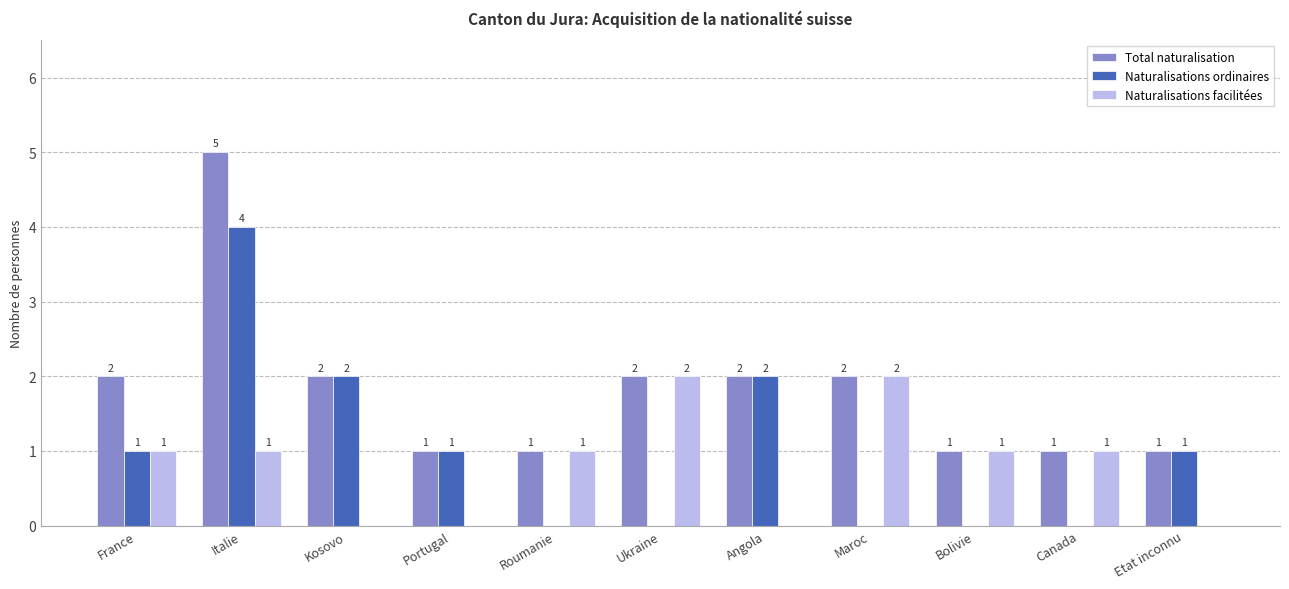

The value of Naturalisations facilitées at France is 0. True or false?

False